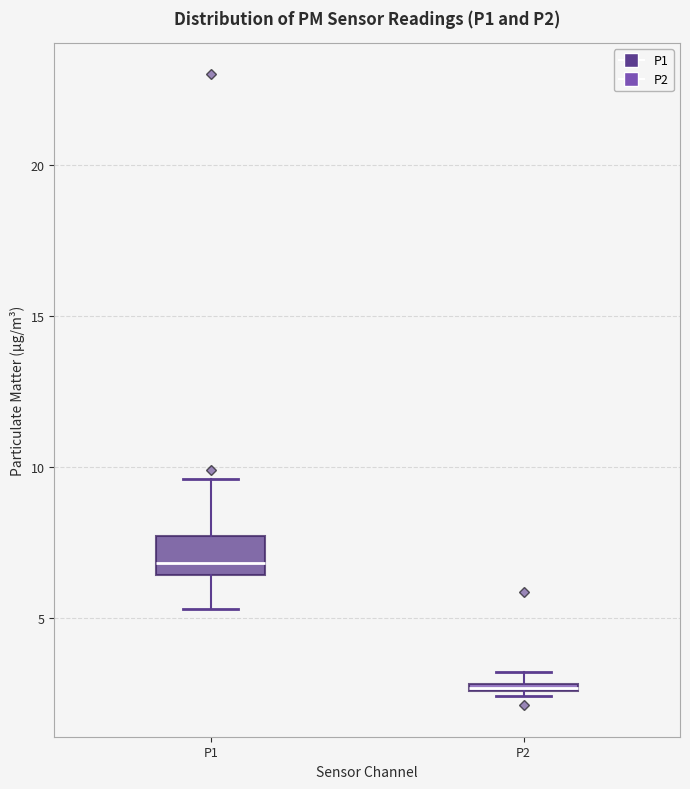

Where is the upper edge of the box for P2 on the y-axis? The values are not printed on the chart, so give them approximately, as read against the axis.

3.0